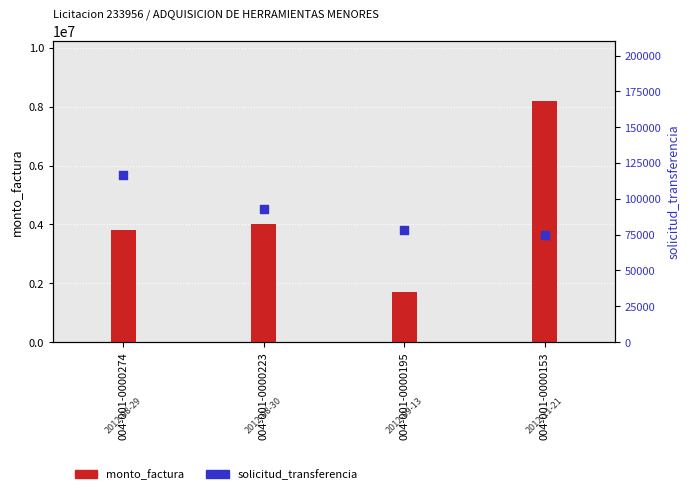

Which series contains the highest Y value?

monto_factura